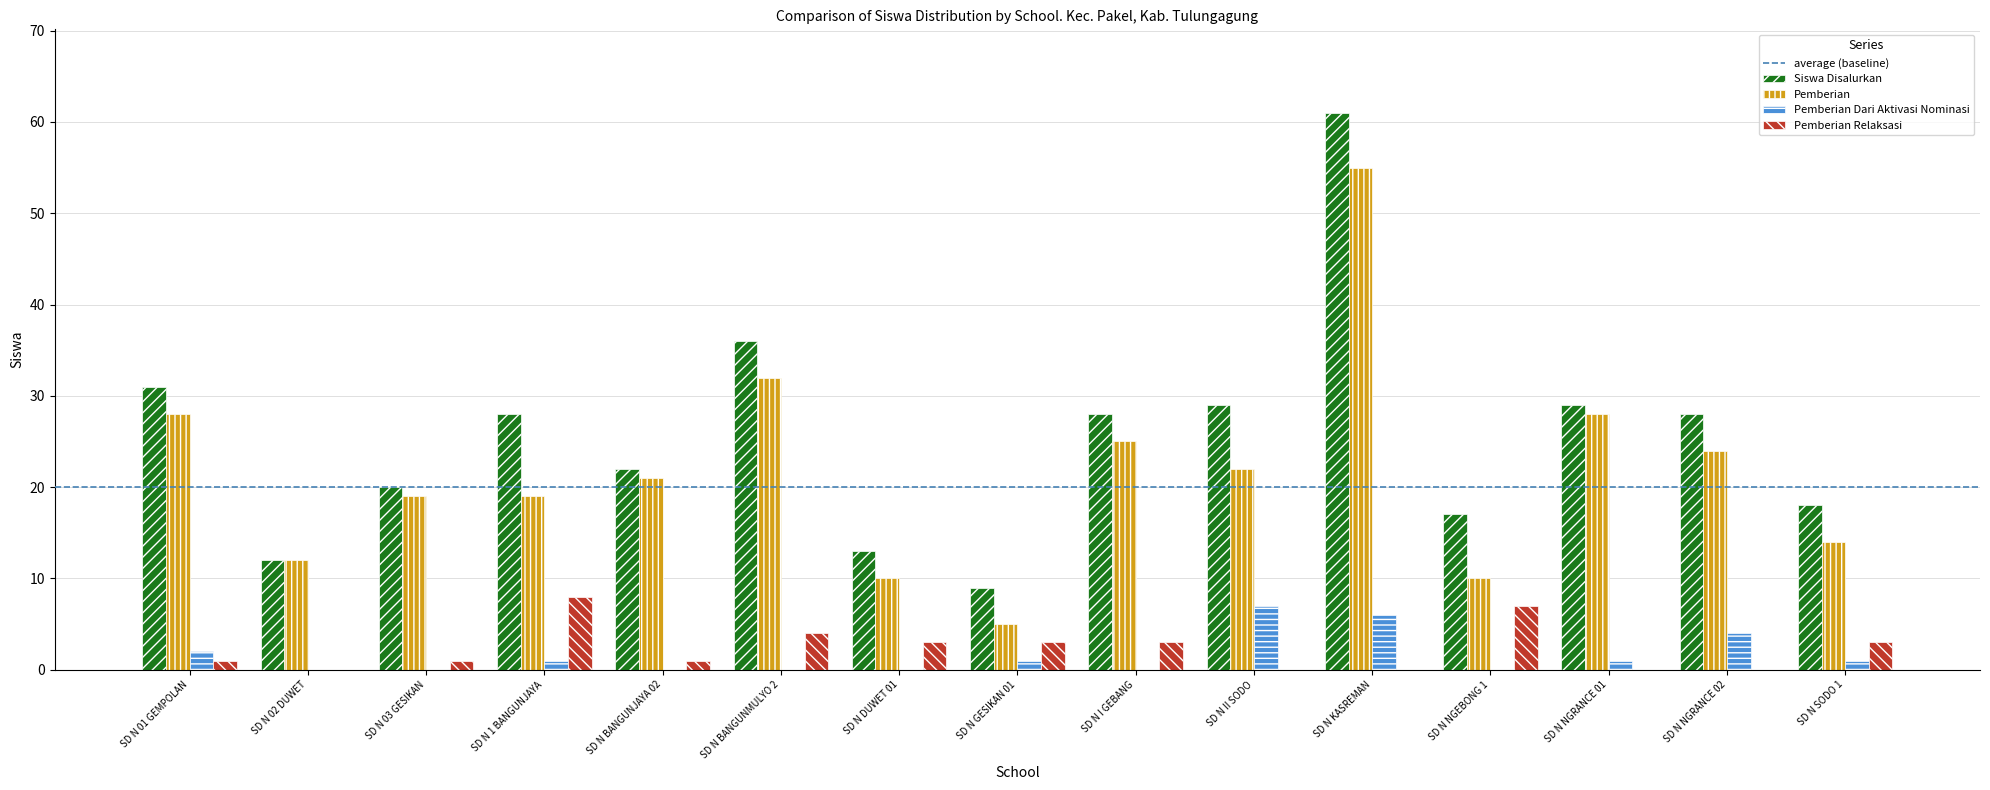

What is the sum of all Pemberian Dari Aktivasi Nominasi values?

23